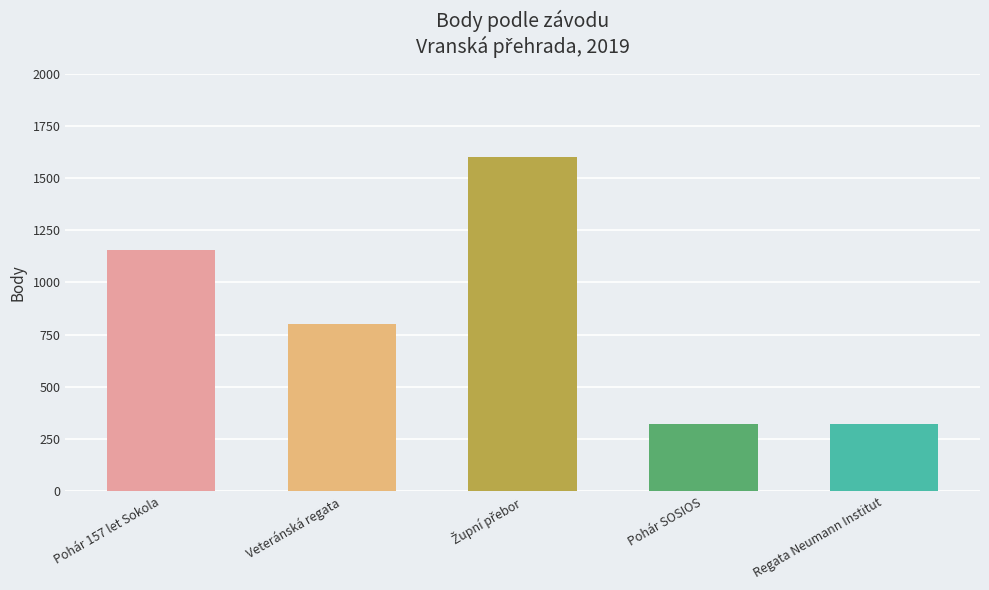

What is the smallest value displayed?

323